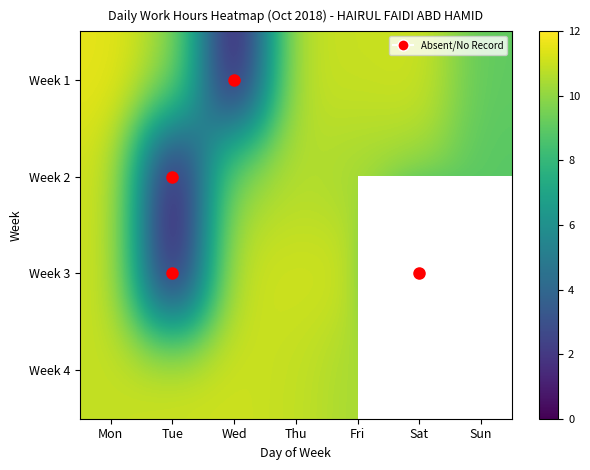

What is the spread (max minus min) of values at Fri?

0.9